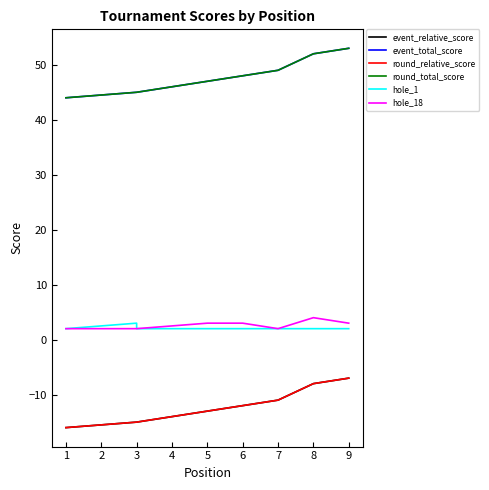

True or false: event_total_score and round_total_score intersect in this chart.

False